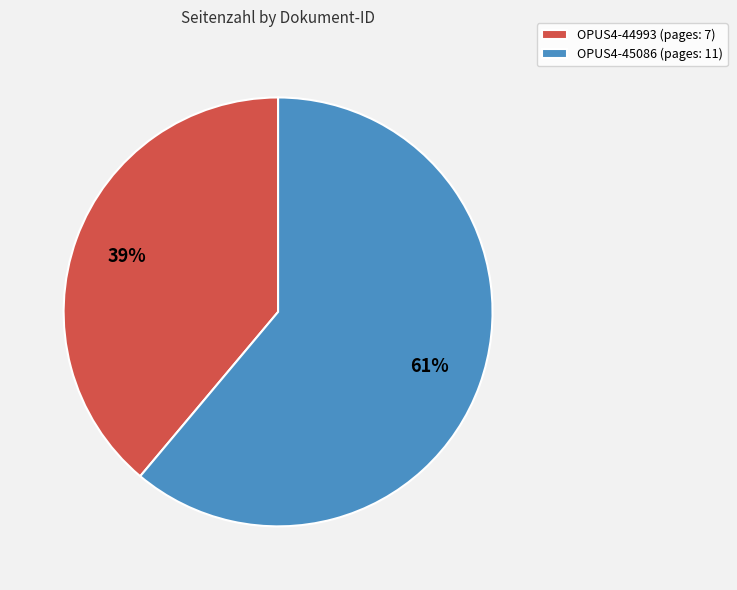

To the nearest percent, what is the average slice percentage?

50%